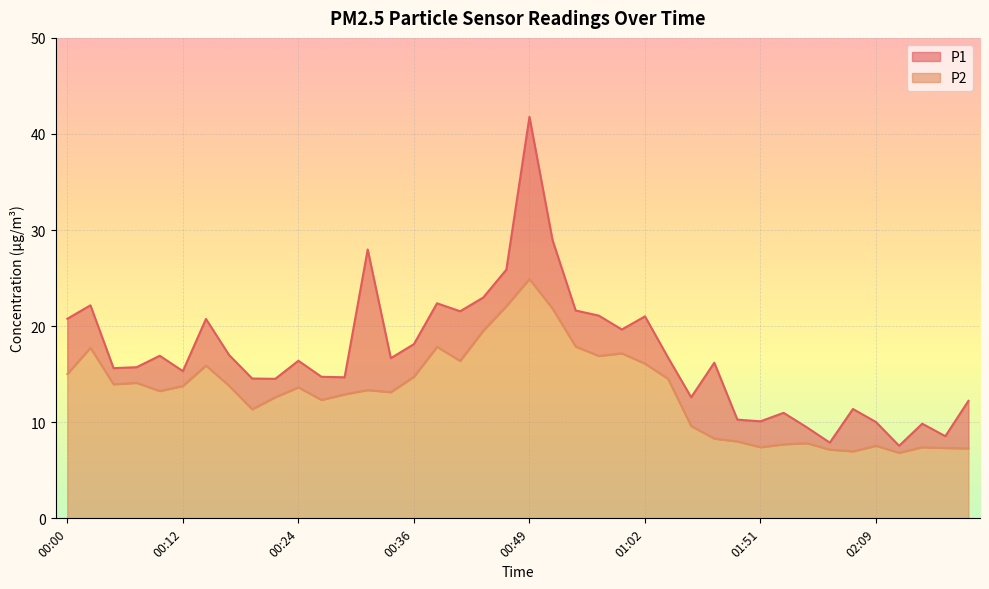

How many values in the P1 series are below 16?

19